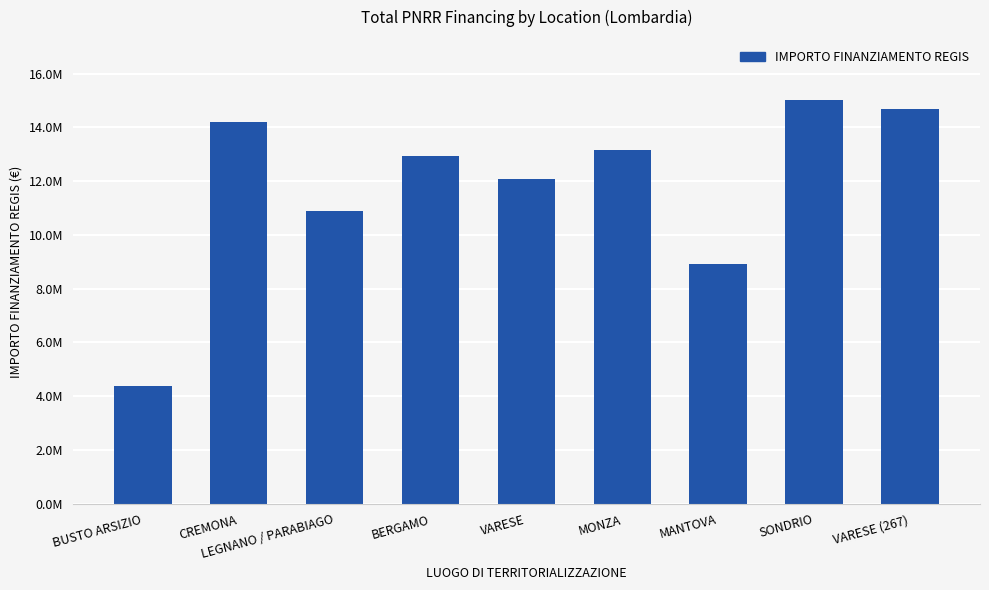

What is the greatest value displayed?

15000000.0